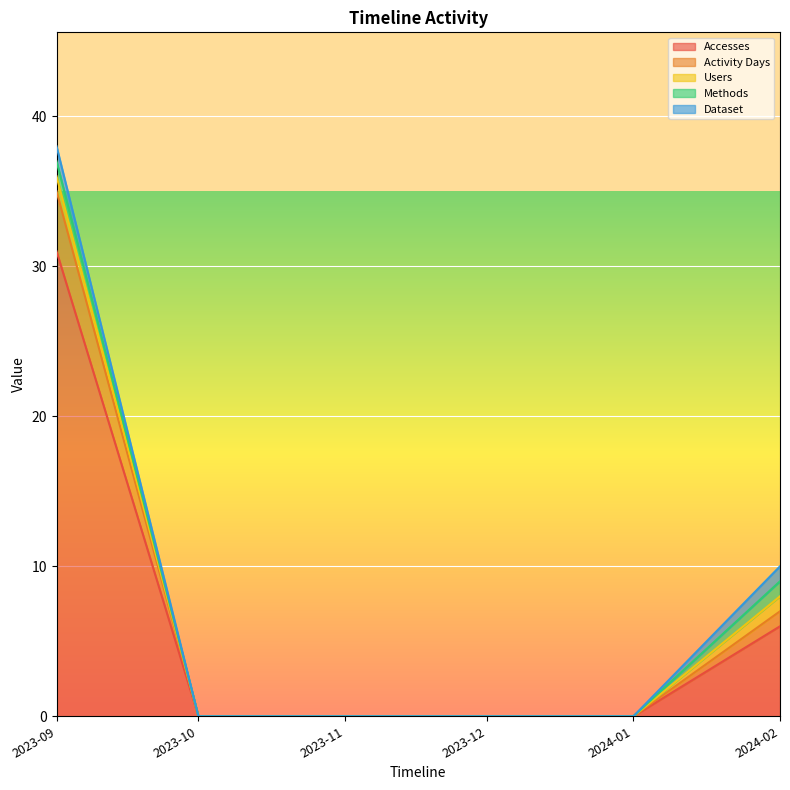

Count the Dataset values in the range 0 to 1.

6